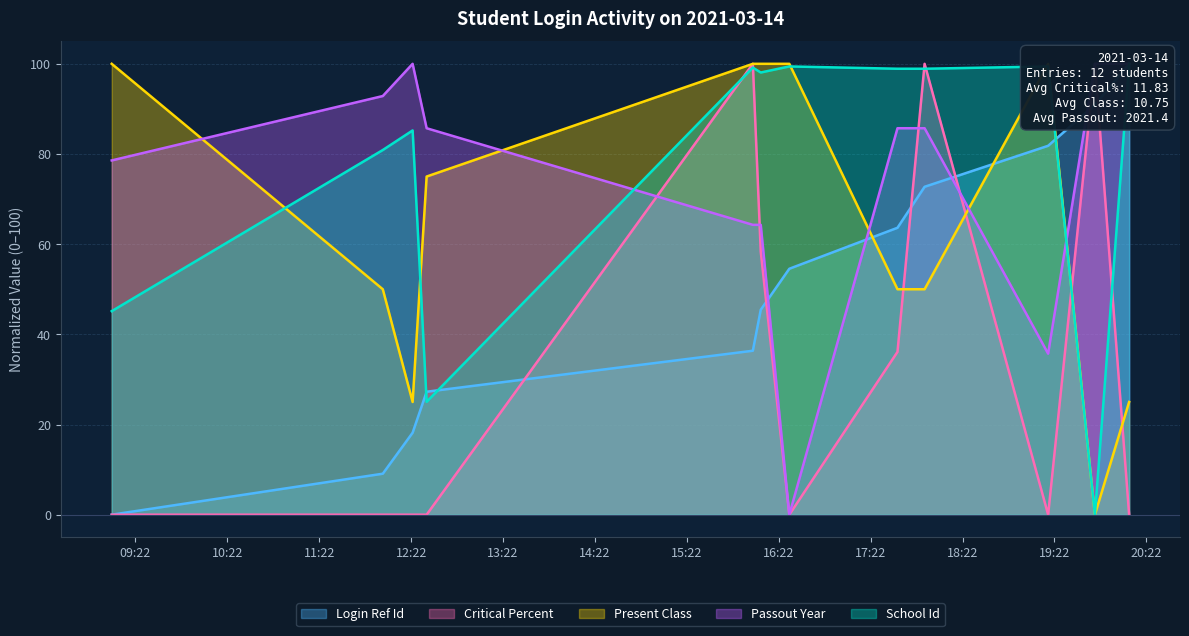

Between 2021-03-14 20:10:45 and 2021-03-14 16:10:15, which is larger?

2021-03-14 20:10:45